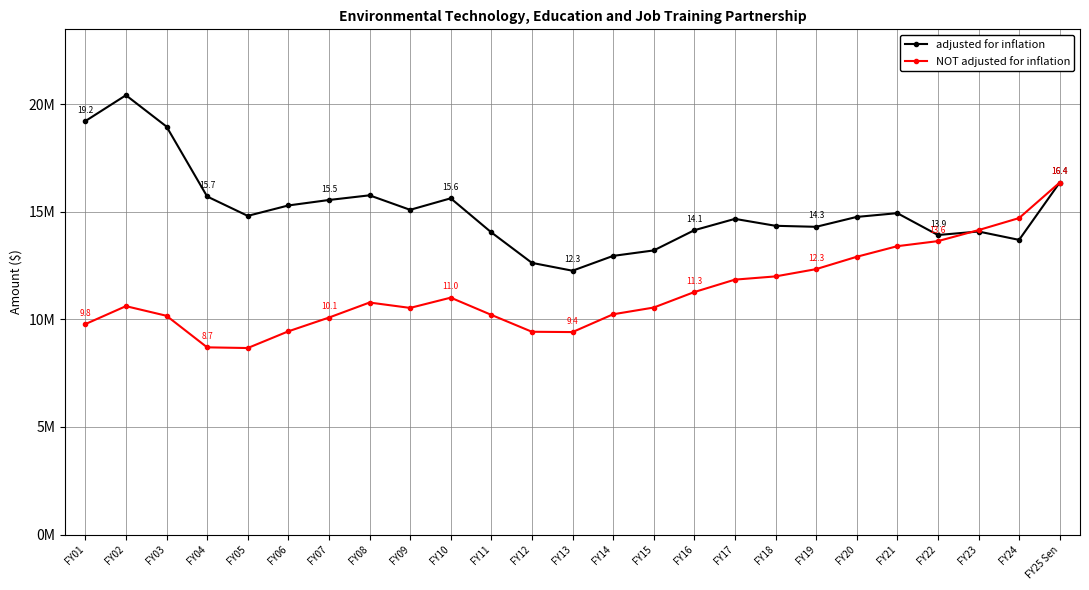

Reading right to left, transcribe all the data shown in this chart.

adjusted for inflation: 16357319	13693764	14082731	13919554	14935388	14760271	14300606	14348248	14669559	14142855	13203790	12949567	12260620	12625312	14042917	15625665	15090306	15764275	15547051	15293052	14809151	15710881	18958529	20415212	19213283
NOT adjusted for inflation: 16357319	14707598	14148161	13636195	13400931	12907962	12334423	11996578	11846928	11269527	10549416	10236591	9409550	9423796	10208910	11008757	10532545	10782619	10083193	9443853	8667839	8699959	10166326	10613968	9778754